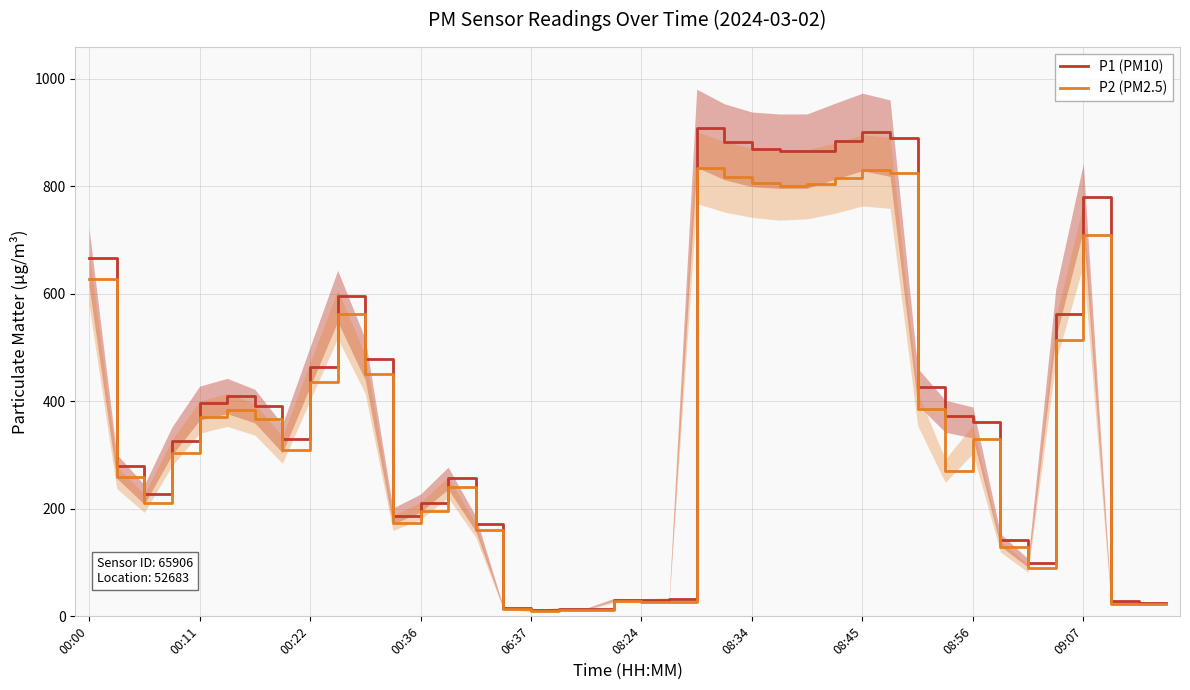

True or false: P1 (PM10) and P2 (PM2.5) intersect in this chart.

False